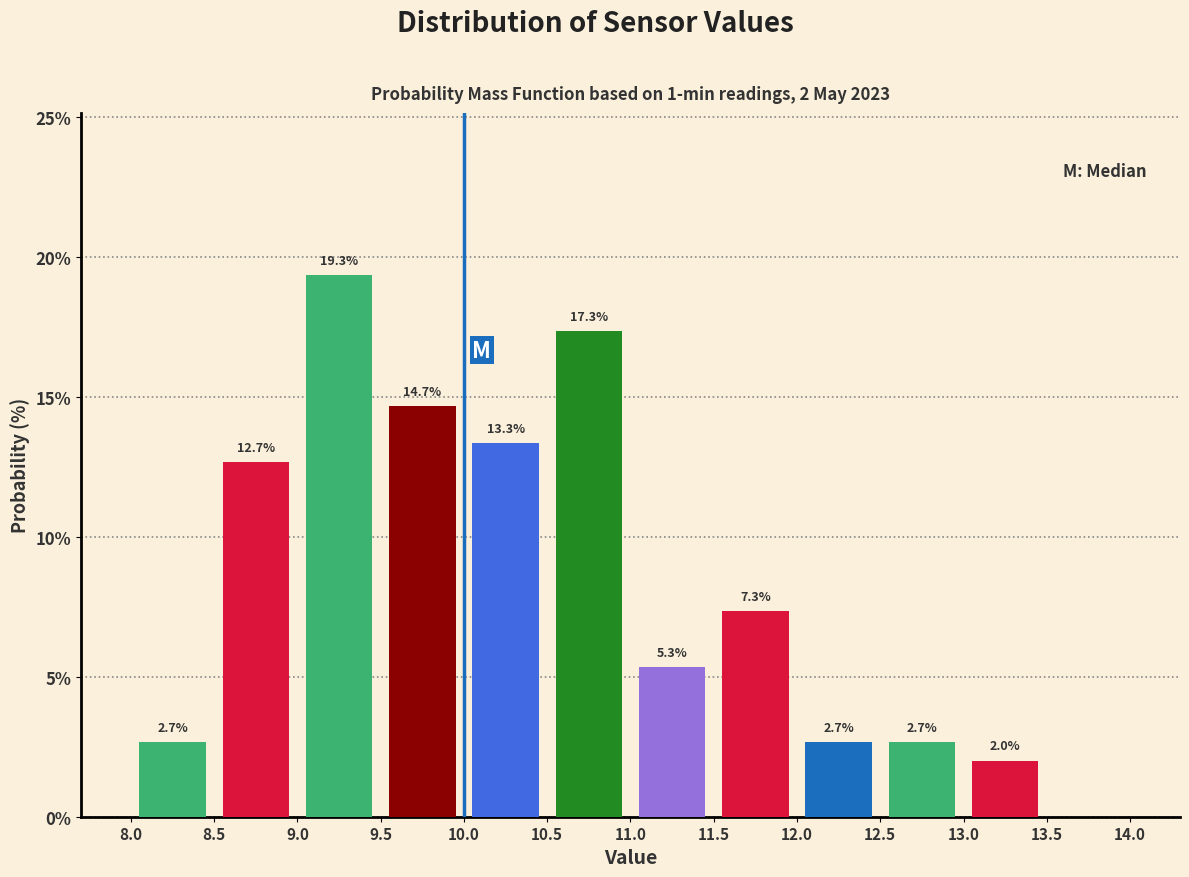

Which range on the x-axis has the tallest bar?

9.0 to 9.5